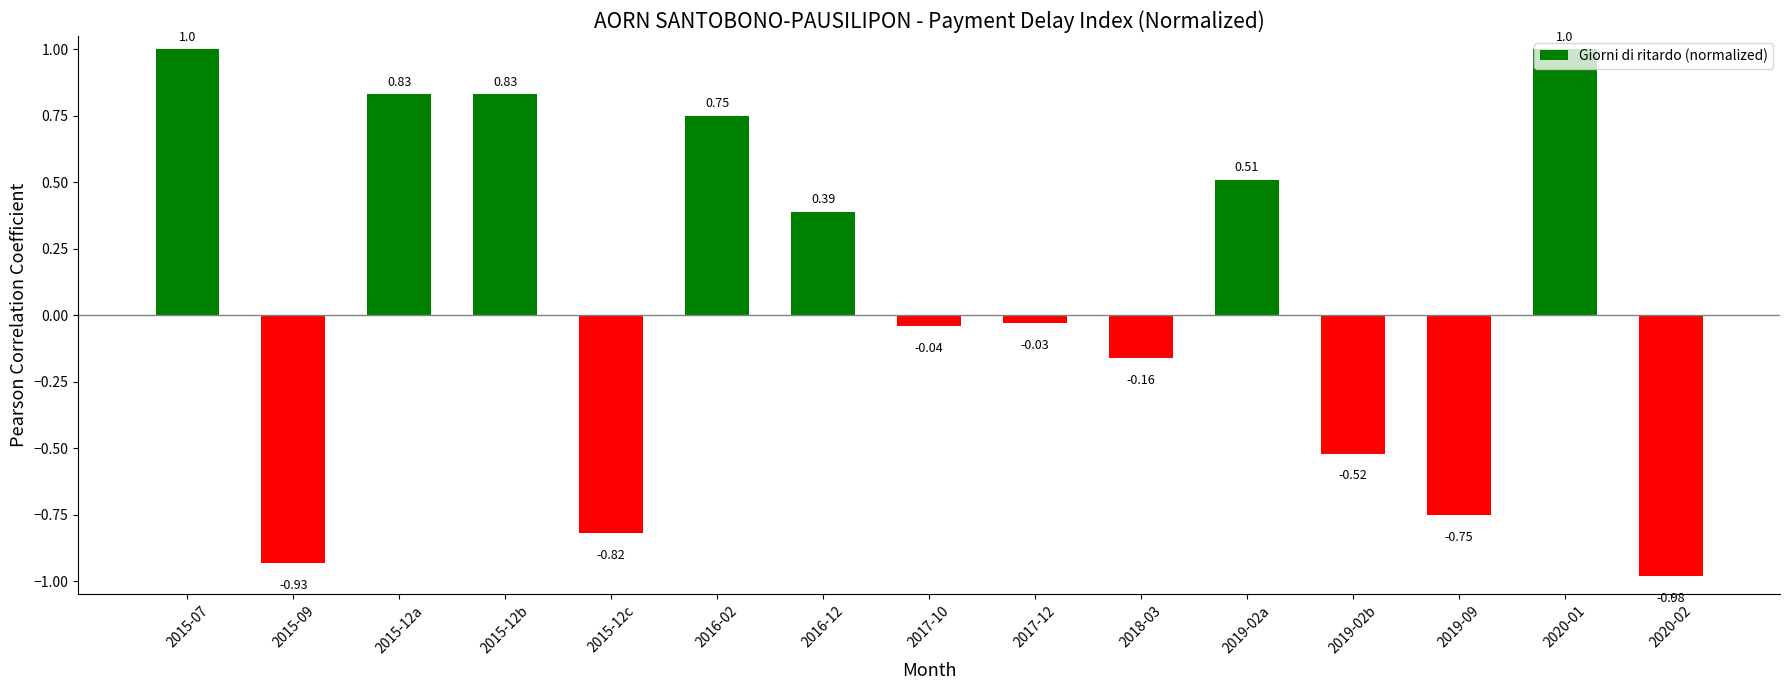

Which has a higher value, 2020-01 or 2015-09?

2020-01